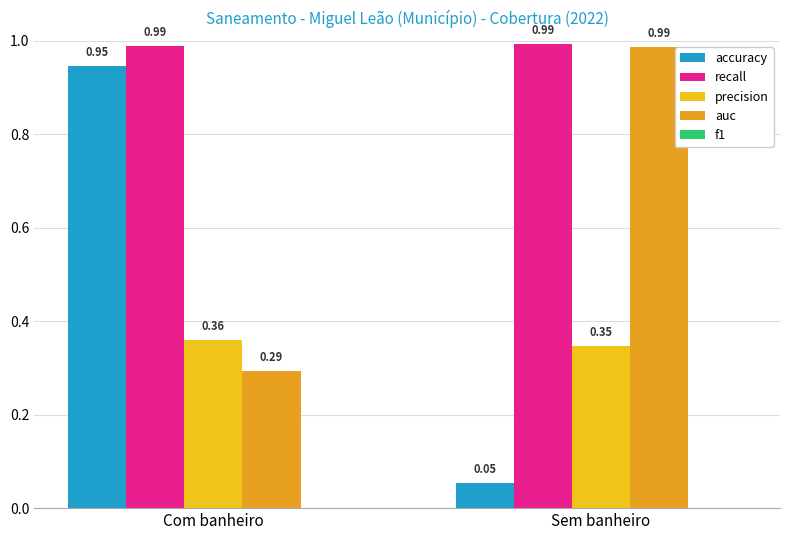

What is the highest value of the recall series?

1.0